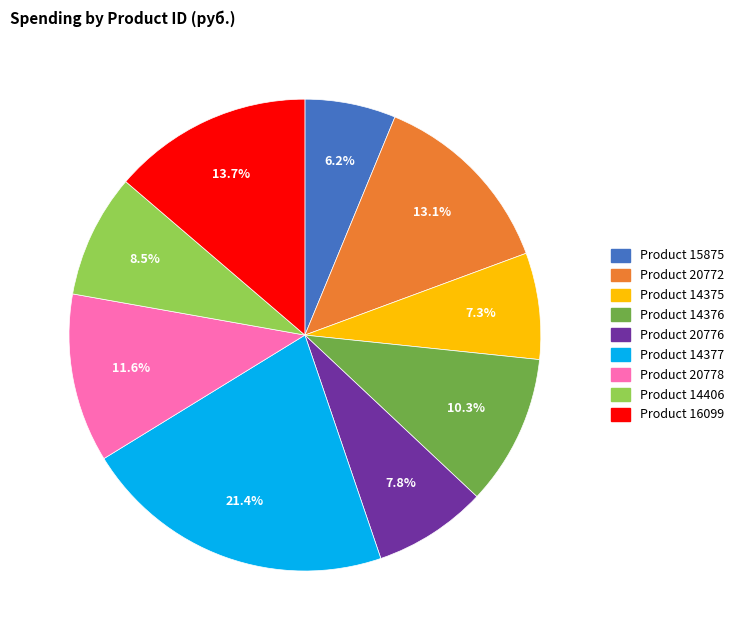

Is there any slice that represents more than half of the pie?

No